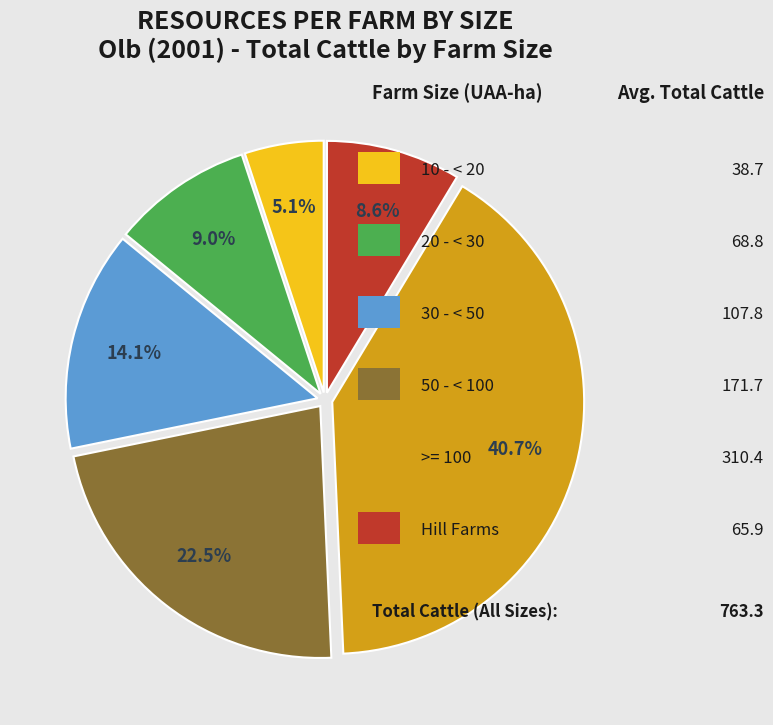

Is there any slice that represents more than half of the pie?

No